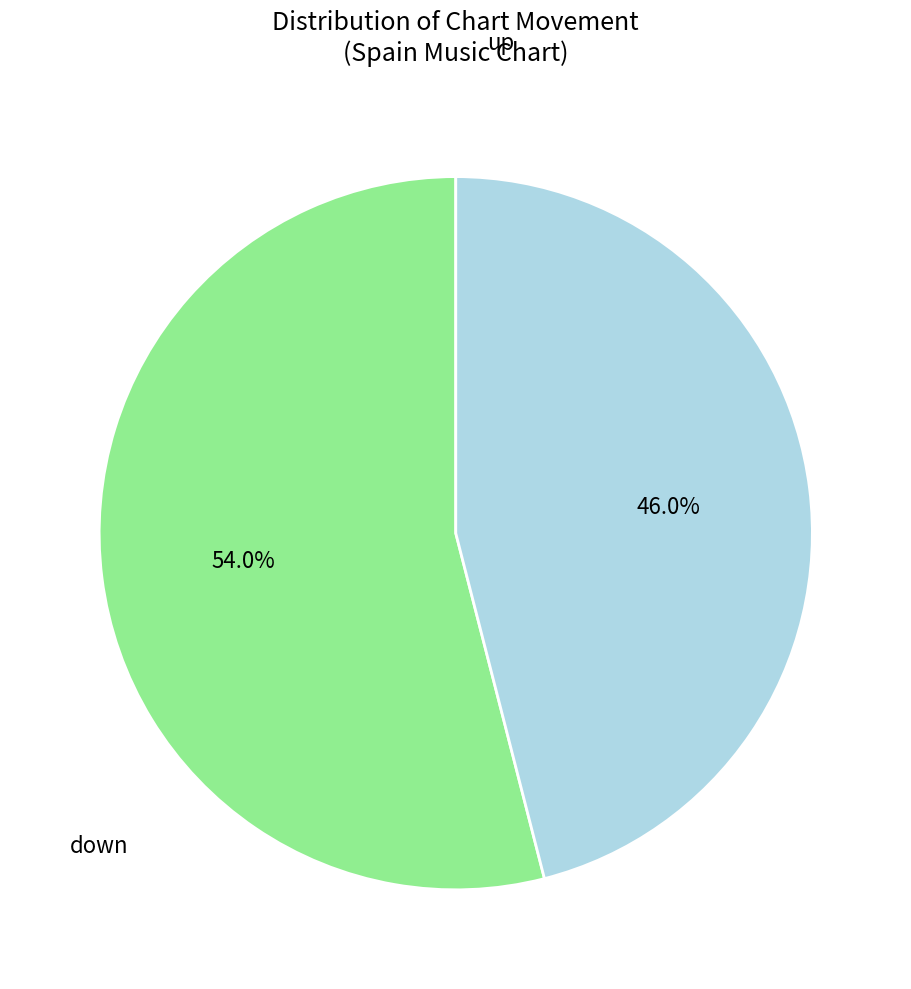

Is there any slice that represents more than half of the pie?

Yes